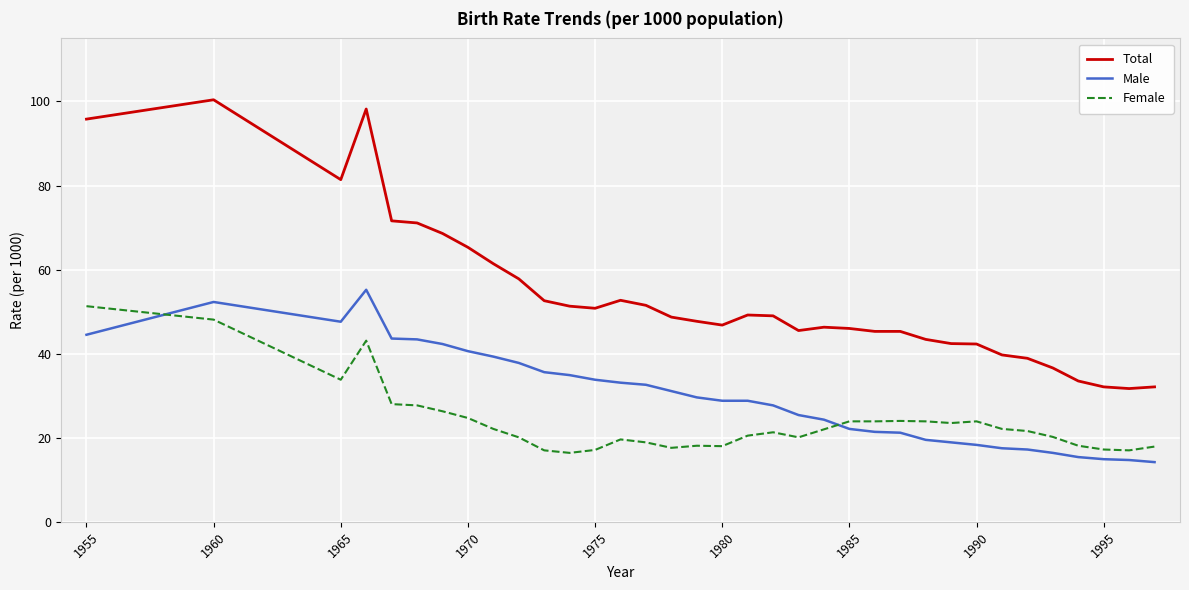

Which series has the largest total across all categories?

Total